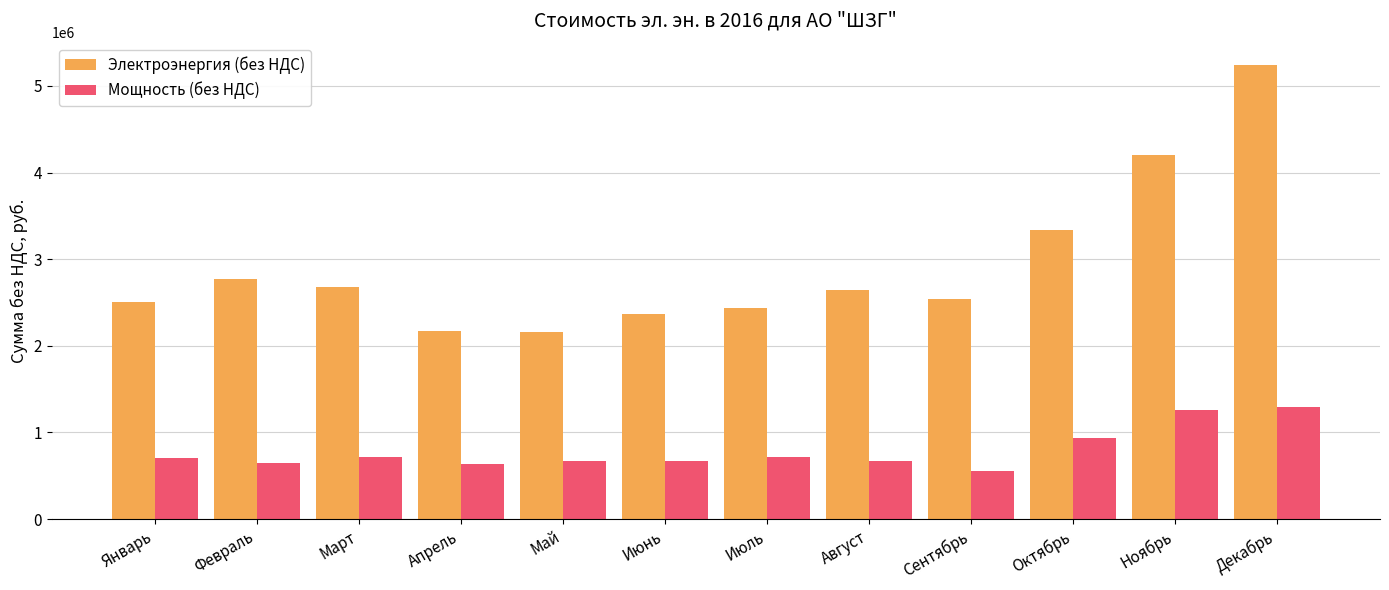

Which category has the highest value in the Электроэнергия (без НДС) series?

Декабрь